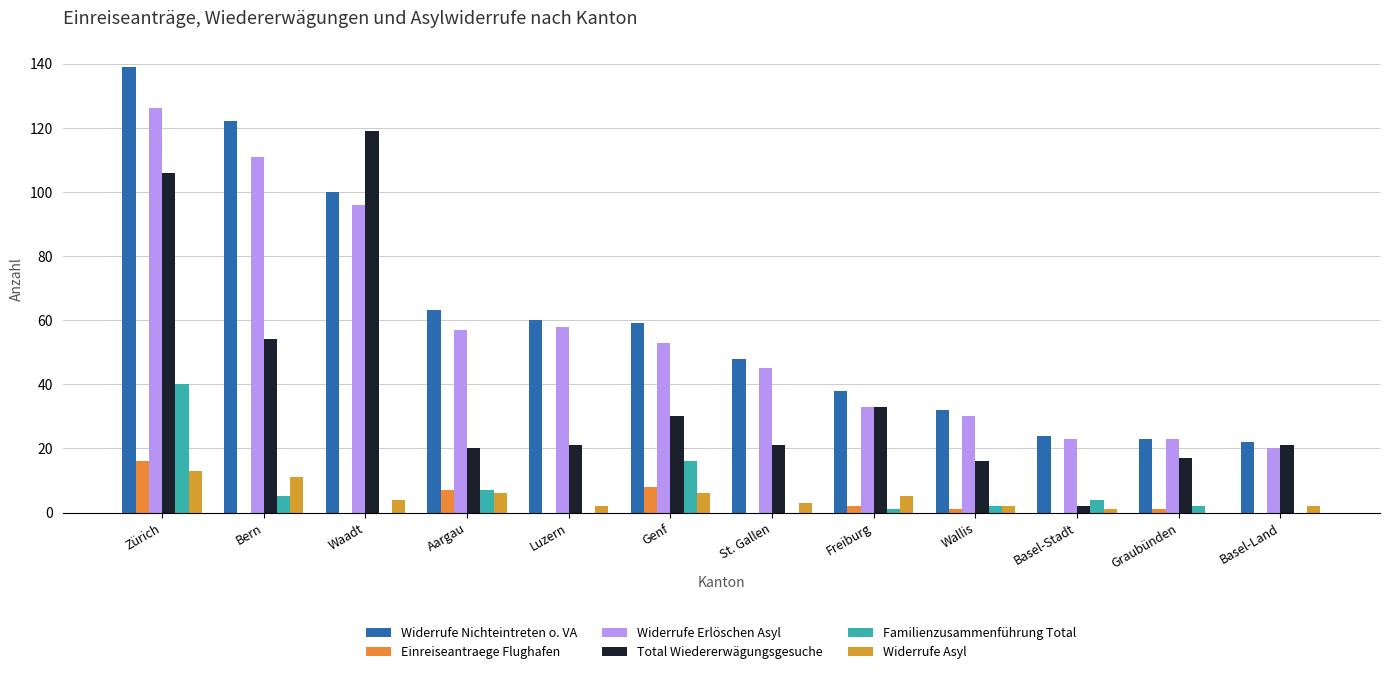

Is it true that Widerrufe Erlöschen Asyl equals 52 at Freiburg?

False